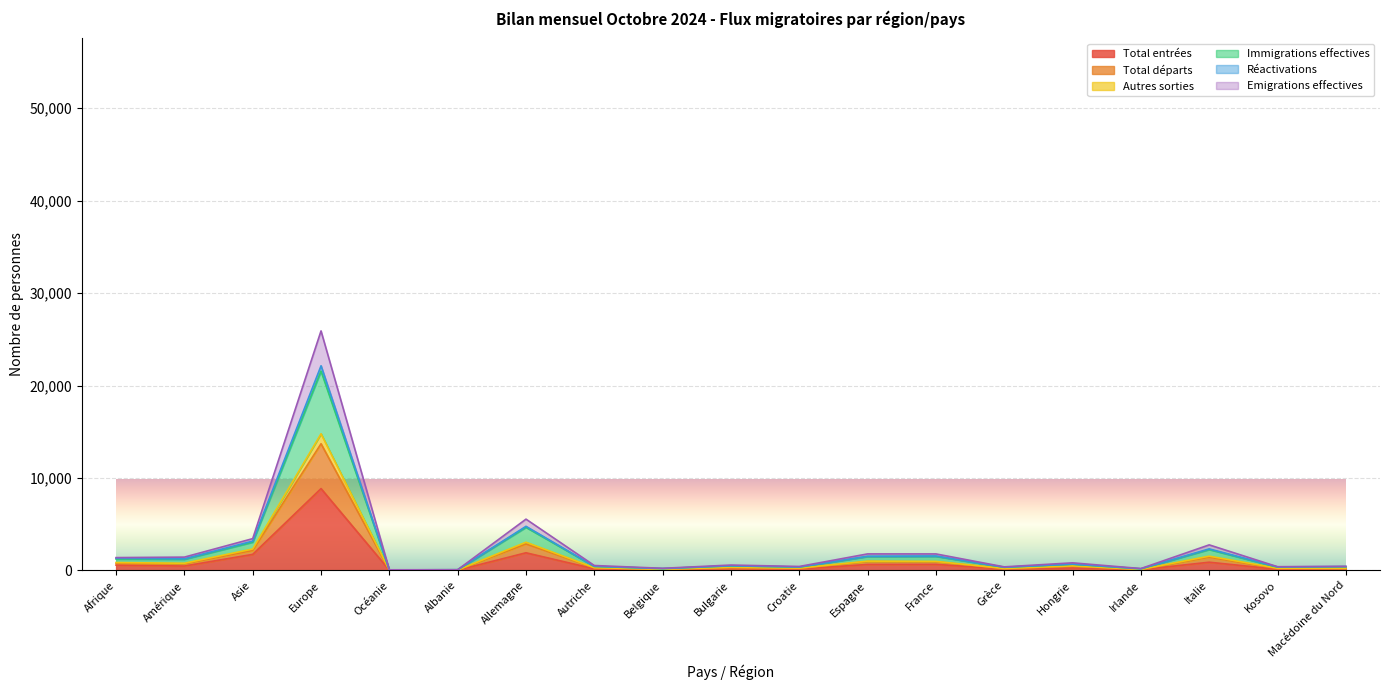

What position from the right is Bulgarie?

10